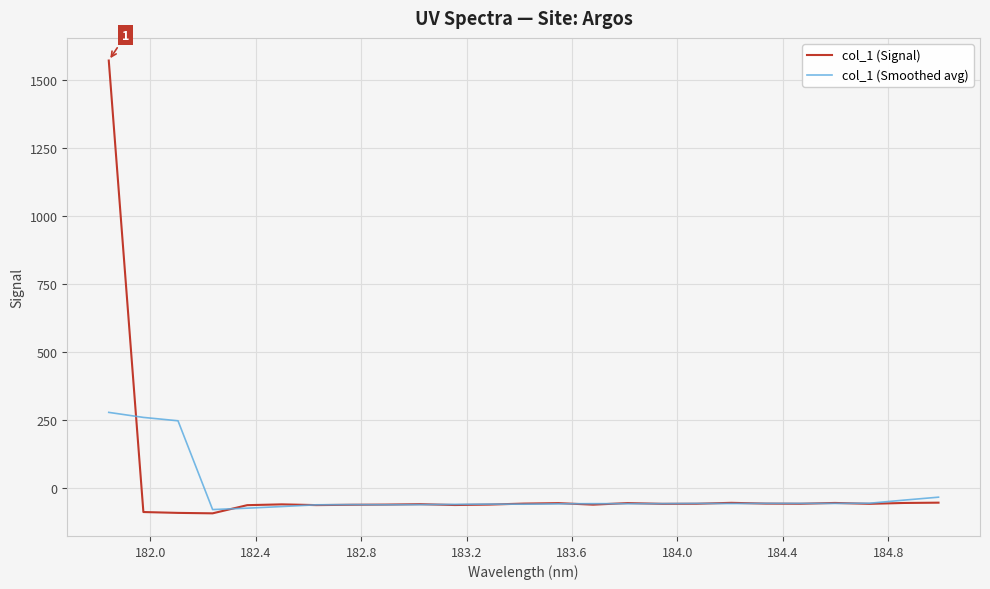

Rank the series by their maximum value, from lowest to highest.

col_1 (Smoothed avg), col_1 (Signal)